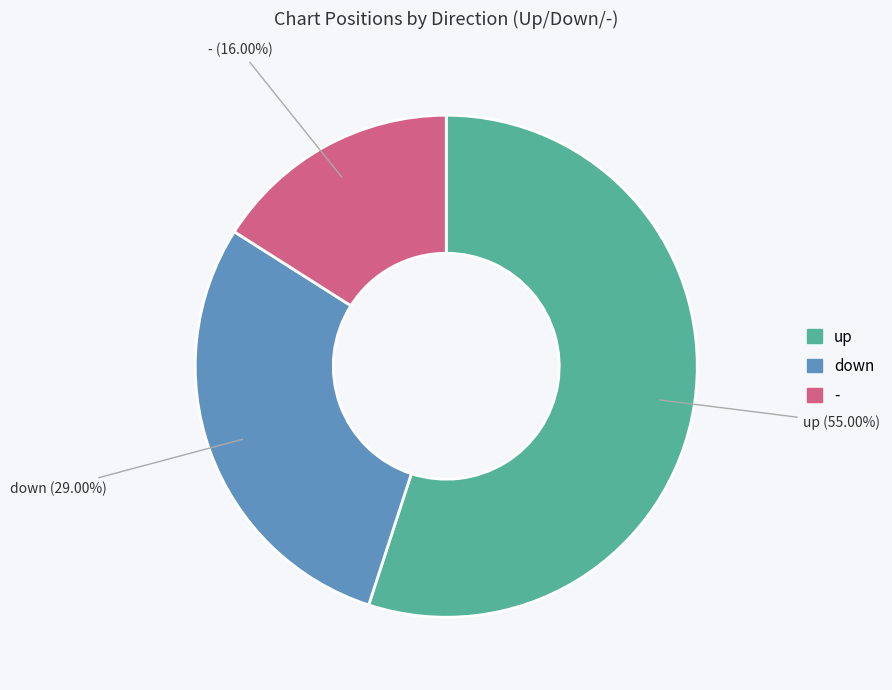

Does up account for over 50% of the chart?

Yes